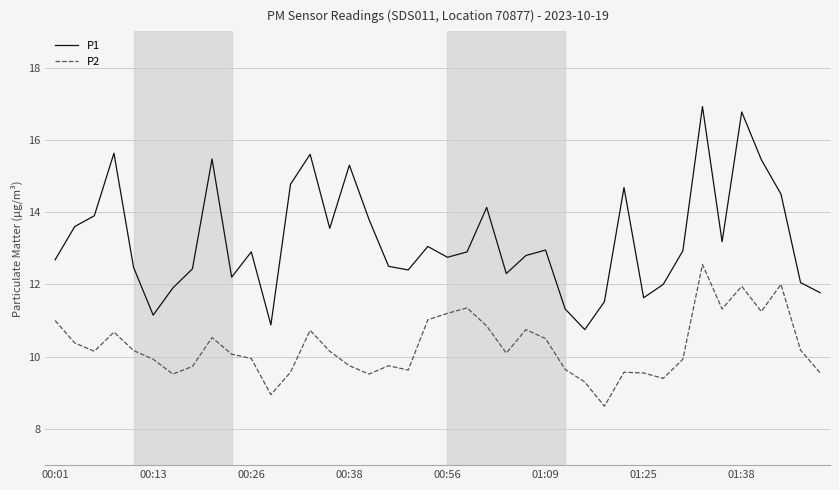

What is the difference between the maximum and minimum values in the P1 series?

6.2